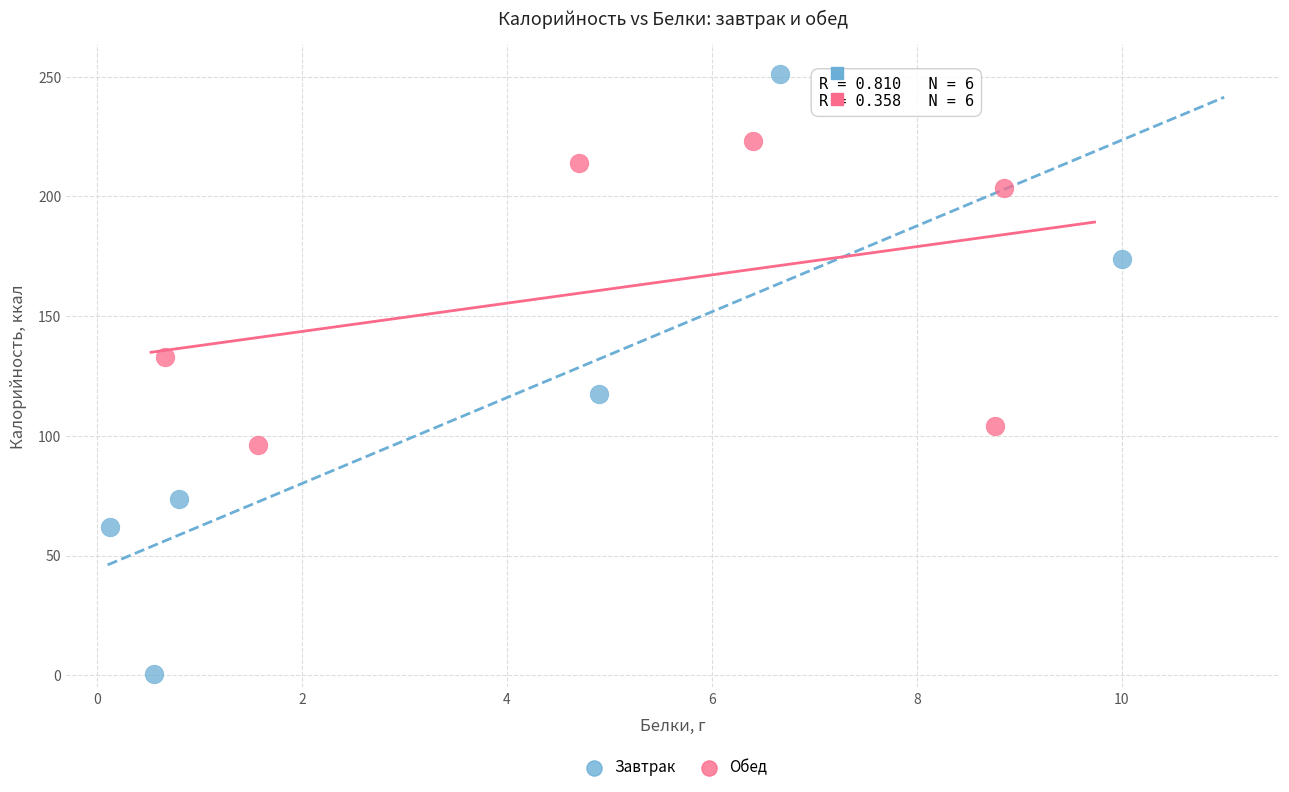

Which series reaches the maximum Y coordinate?

Завтрак